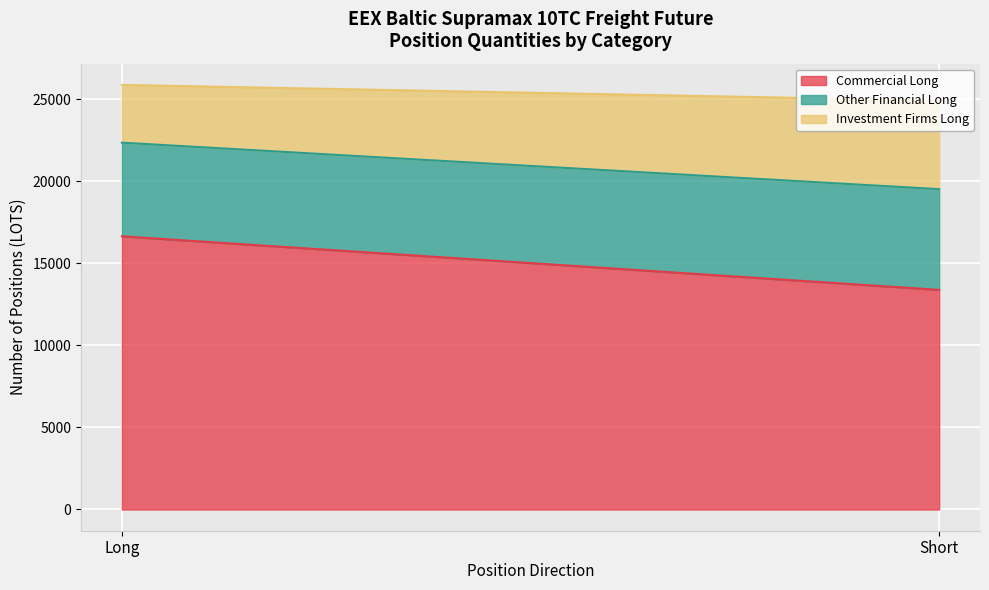

Rank the series at Long from highest to lowest value.

Commercial Long, Other Financial Long, Investment Firms Long